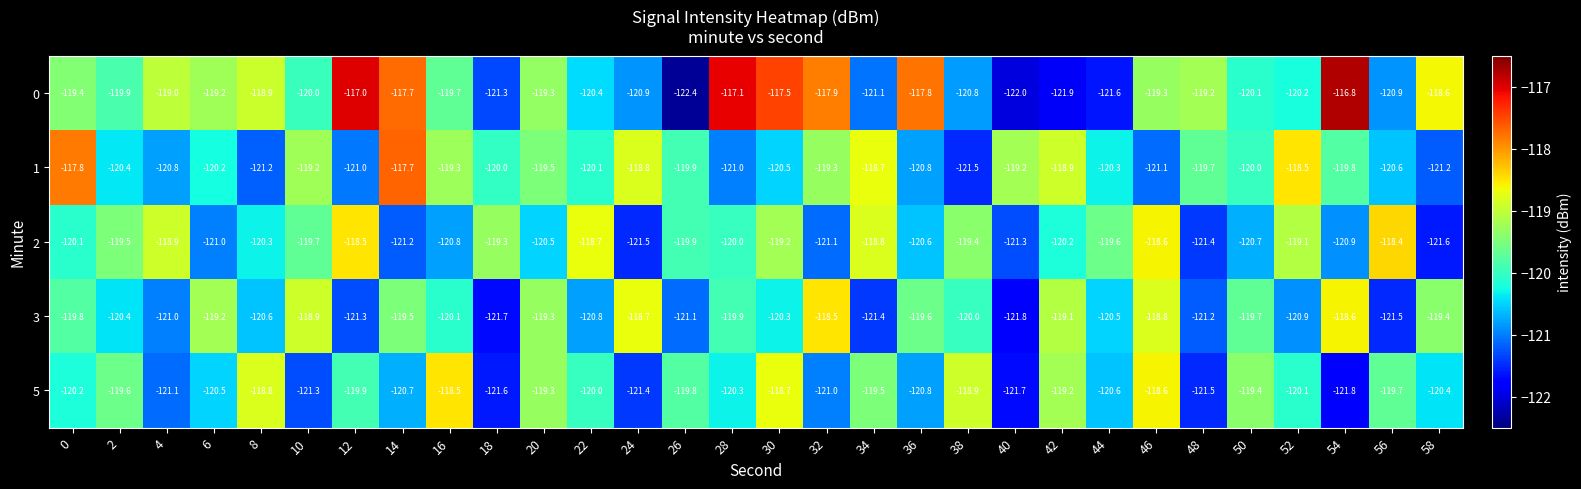

What is the difference between the 2 values at 36 and 34?

1.8